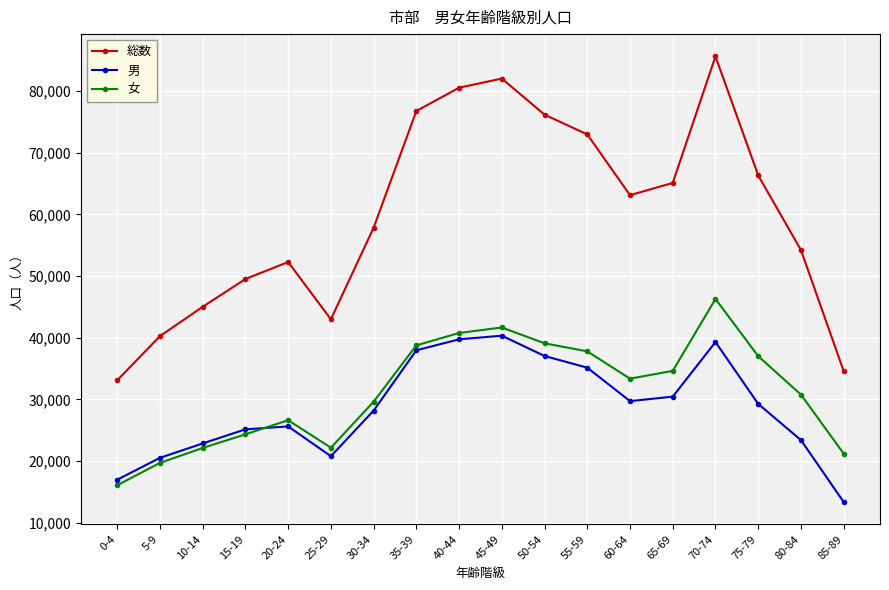

The value of 総数 at 15-19 is 81598. True or false?

False